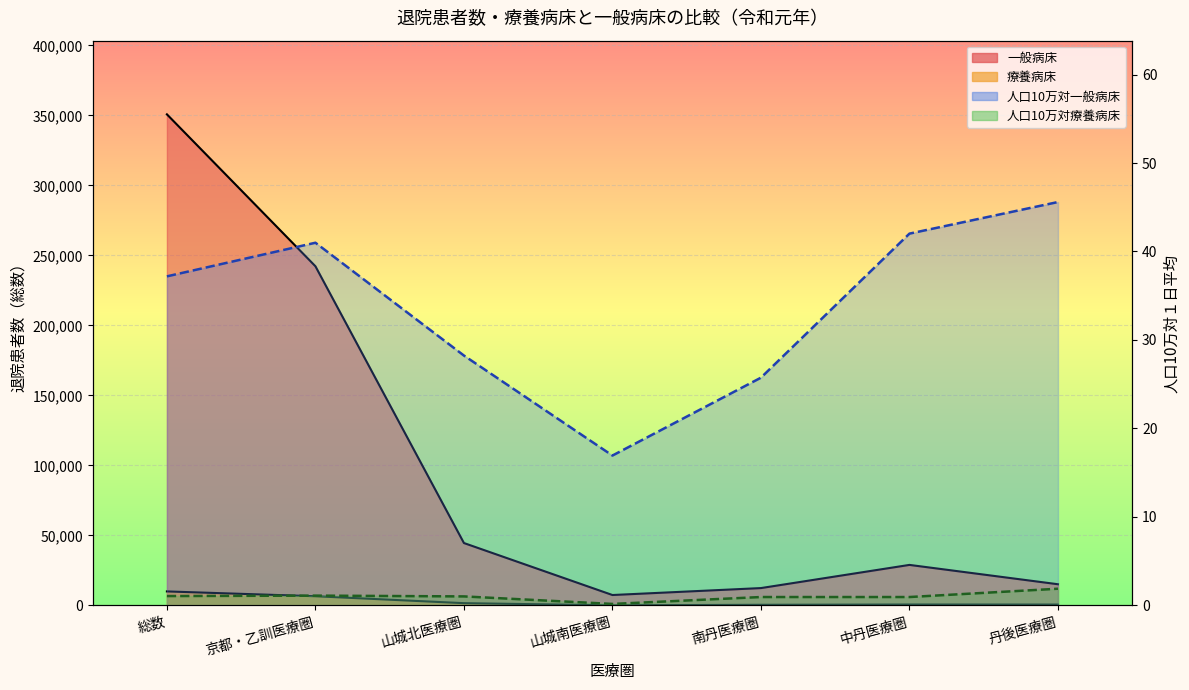

At which category does 人口10万対一般病床_line reach its first local peak?

京都・乙訓医療圏